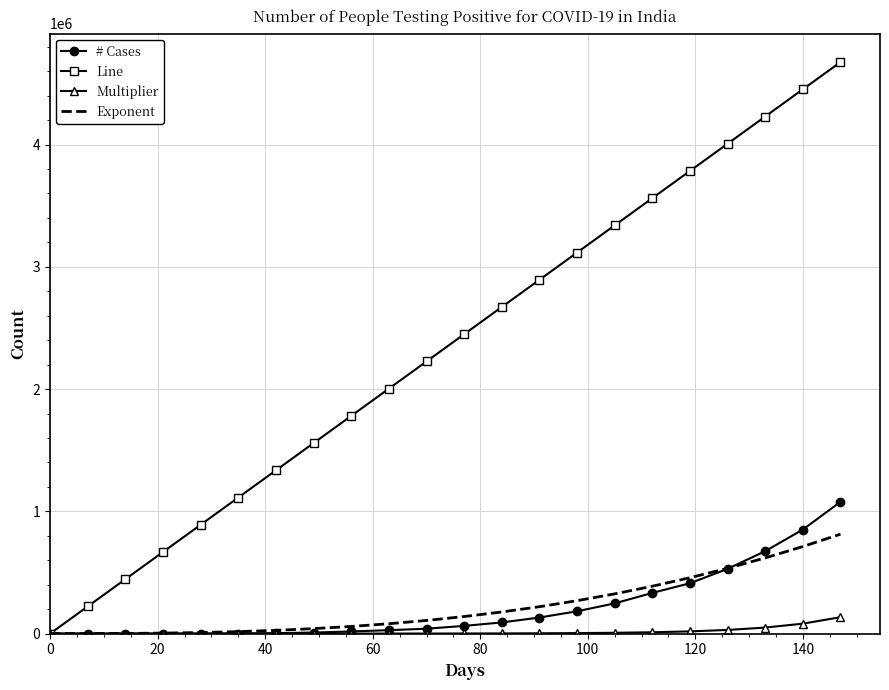

Which series has the widest spread of values?

Line